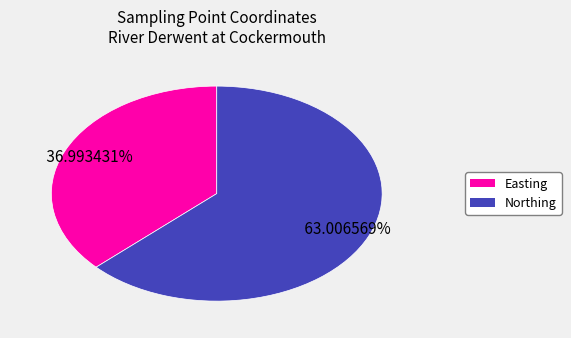

How many slices are in this pie chart?

2